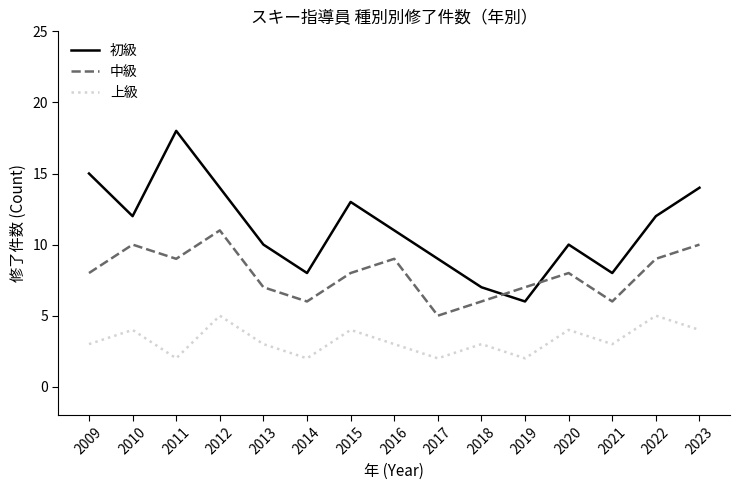

What is the total value across all series at 2017?

16